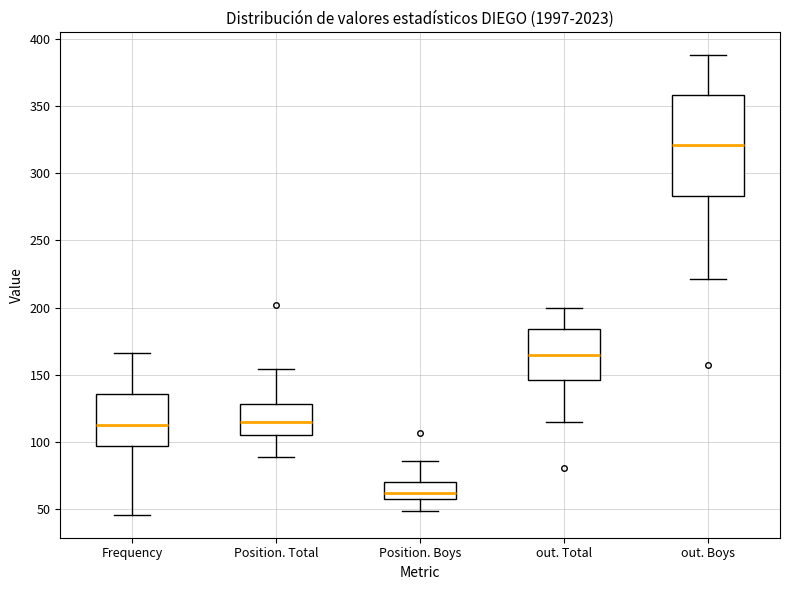

Which box has the lowest median line?

Position. Boys